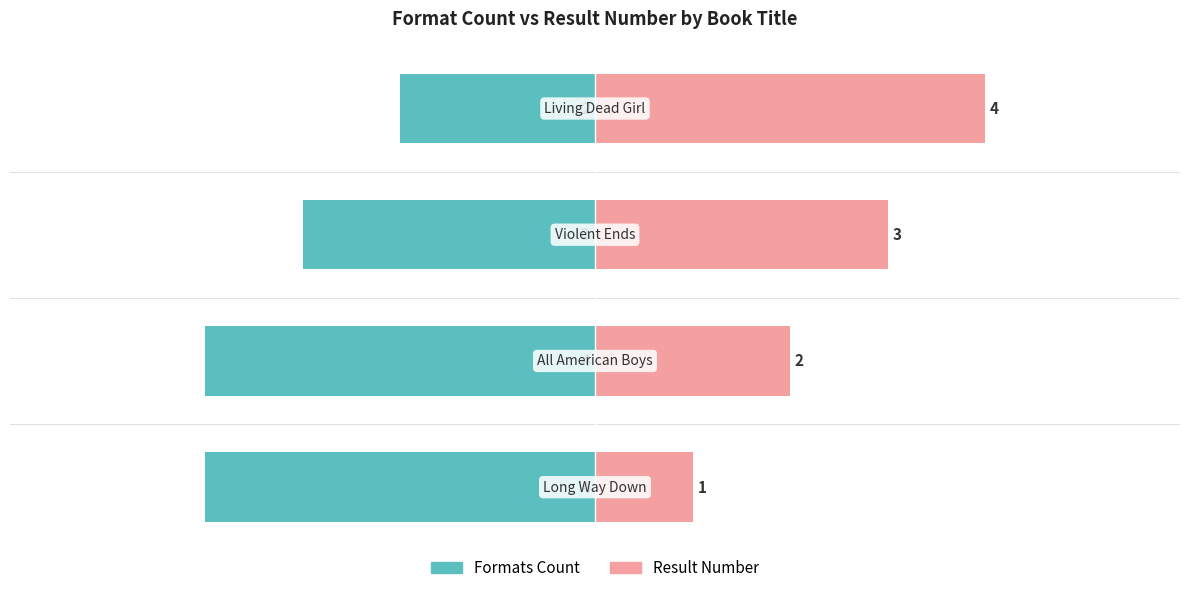

How many groups of bars are there?

4